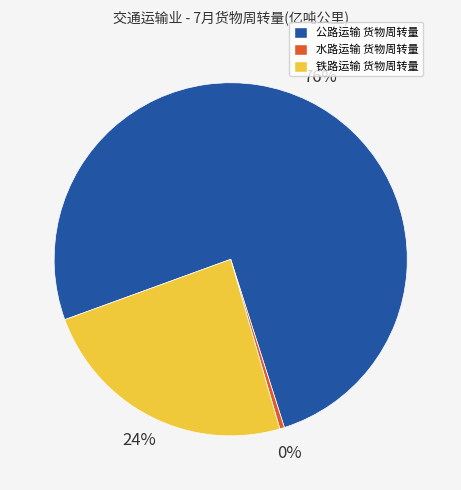

How many segments does this pie chart have?

3